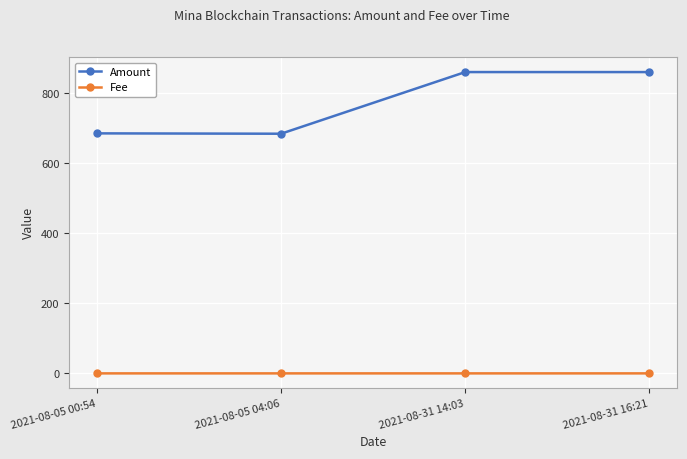

How many lines are shown in the chart?

2